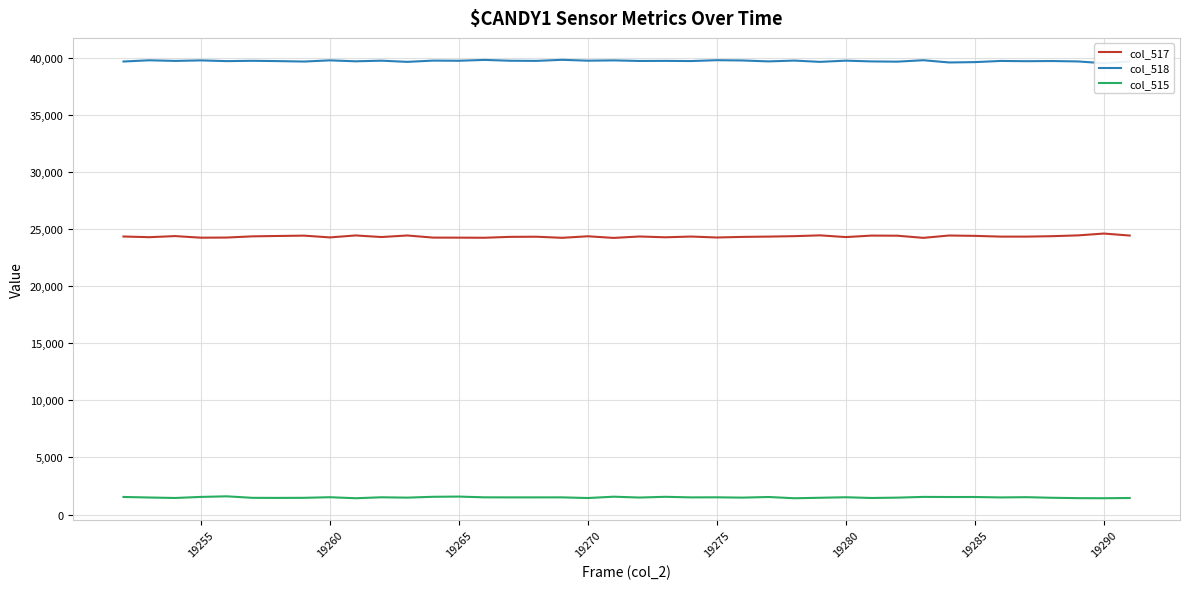

True or false: col_515 has more than 1 interior local peaks.

True